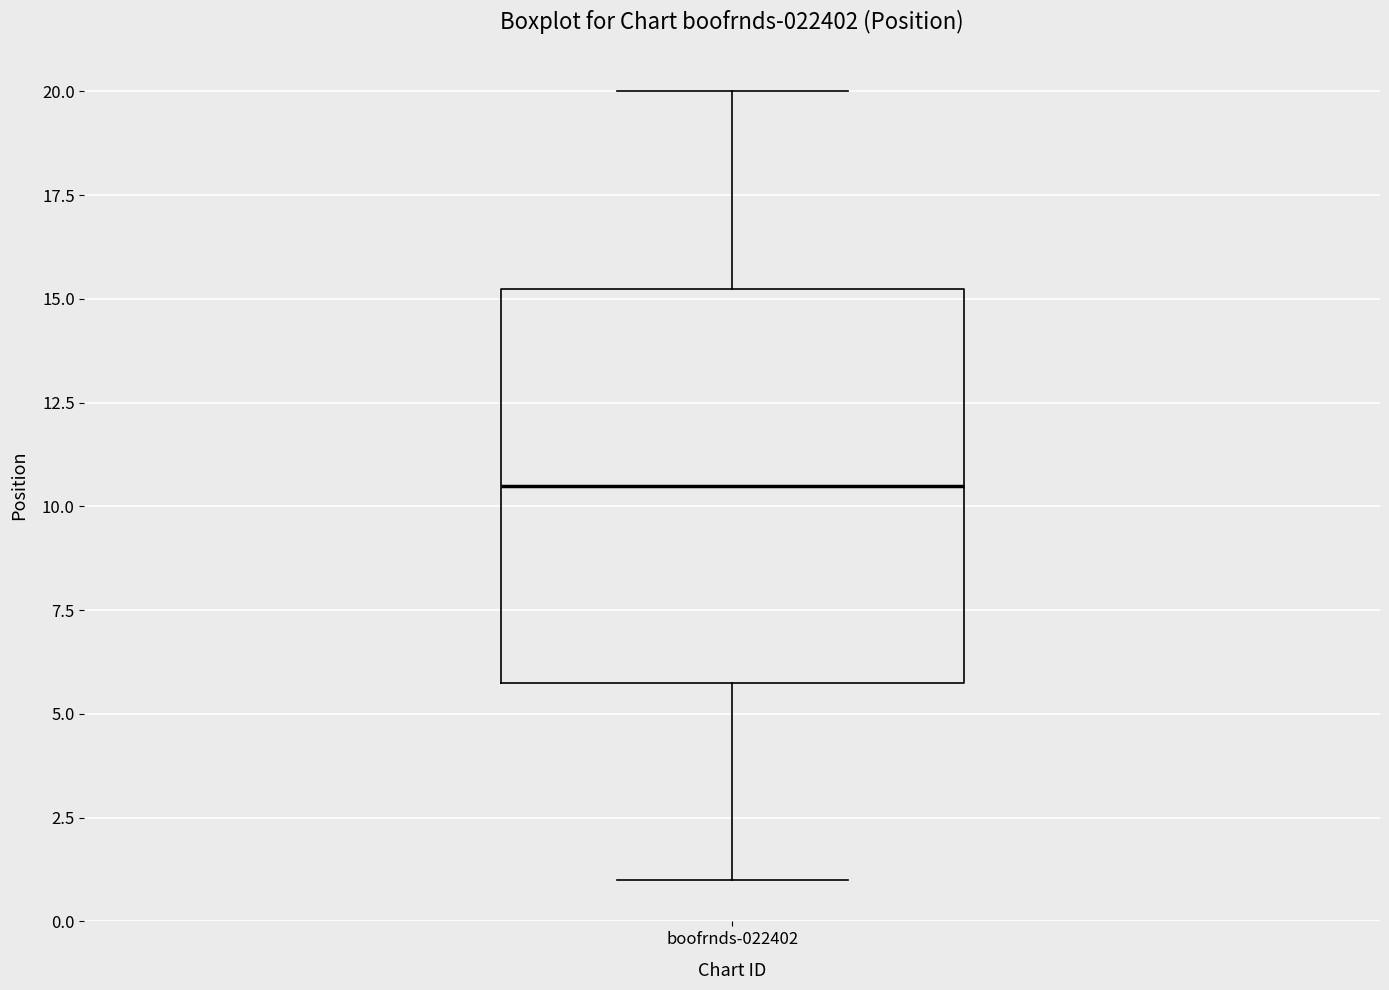

Where does the median line of the box for boofrnds-022402 sit on the y-axis? The values are not printed on the chart, so give them approximately, as read against the axis.

10.5